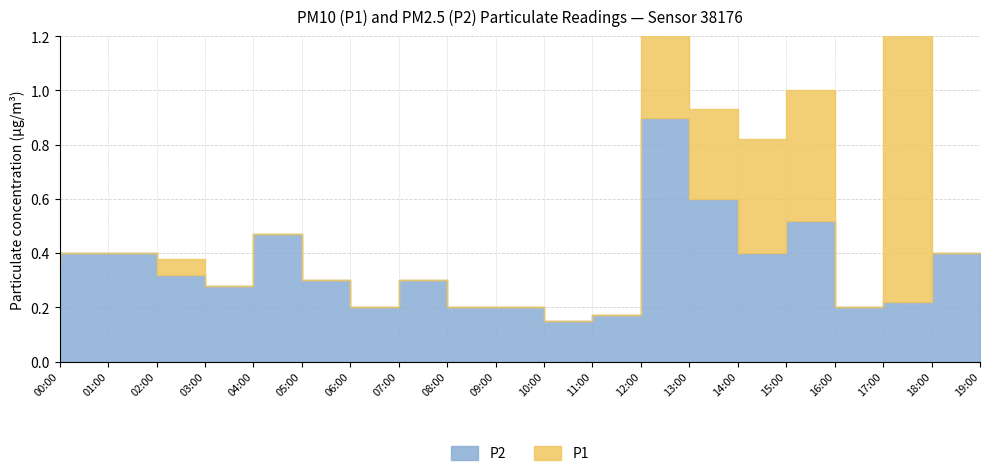

List the series in order of their overall mean, lowest first.

P2, P1